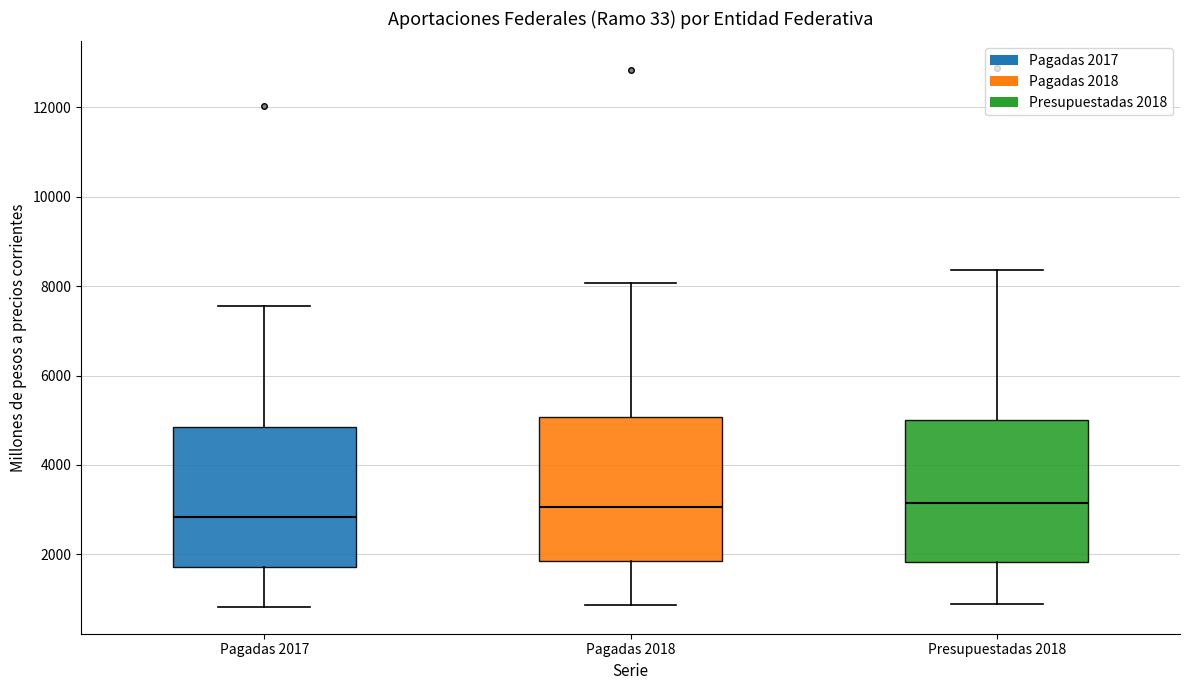

Reading left to right, read every box against the y-axis: the position of its median line, the range the box covers, and the ends of its whiskers. The values are not printed on the chart, so give them approximately, as read against the axis.

Pagadas 2017: median 2800, box 1800 to 4800, whiskers 800 to 7600
Pagadas 2018: median 3000, box 1800 to 5000, whiskers 800 to 8000
Presupuestadas 2018: median 3200, box 1800 to 5000, whiskers 800 to 8400